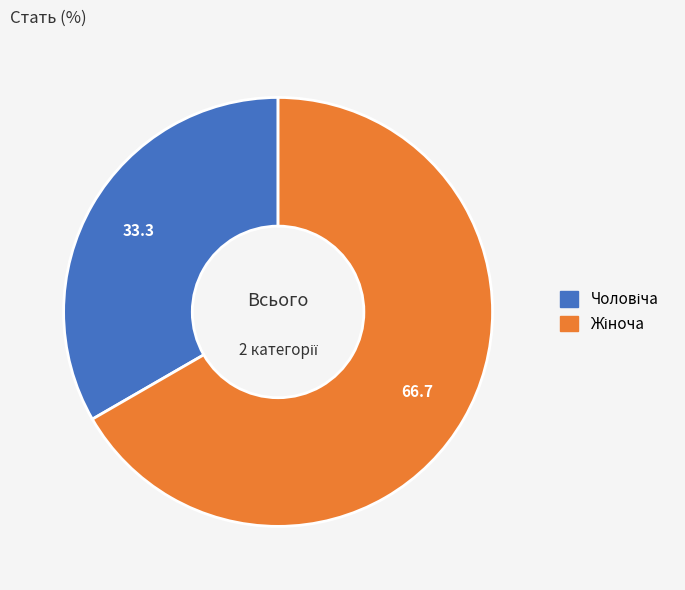

Is there a majority slice in this chart?

Yes